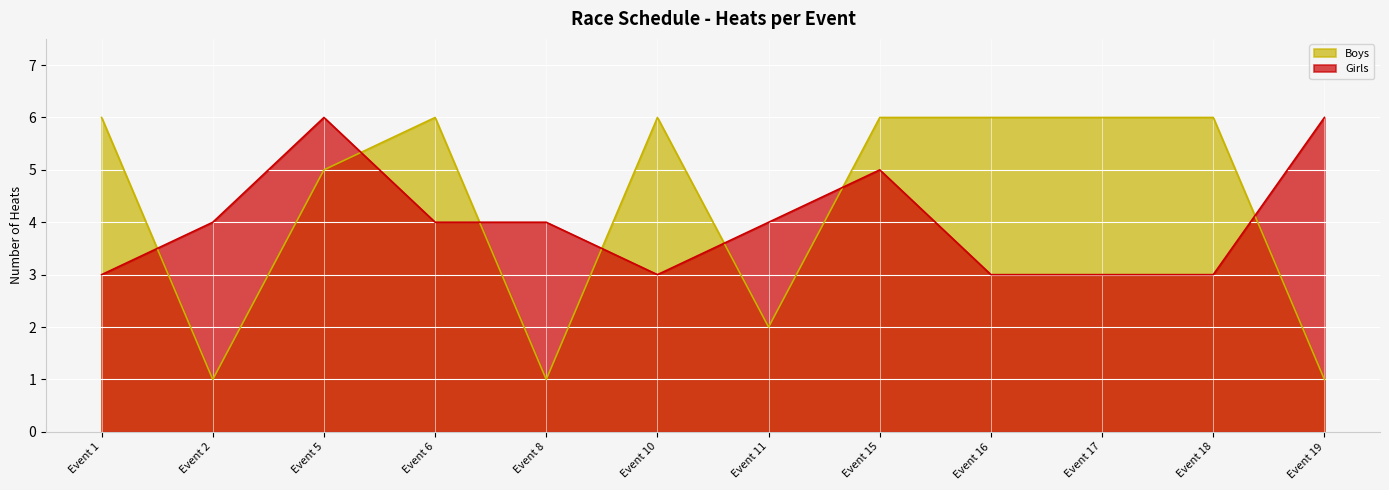

What is the total value across all series at Event 16?

9